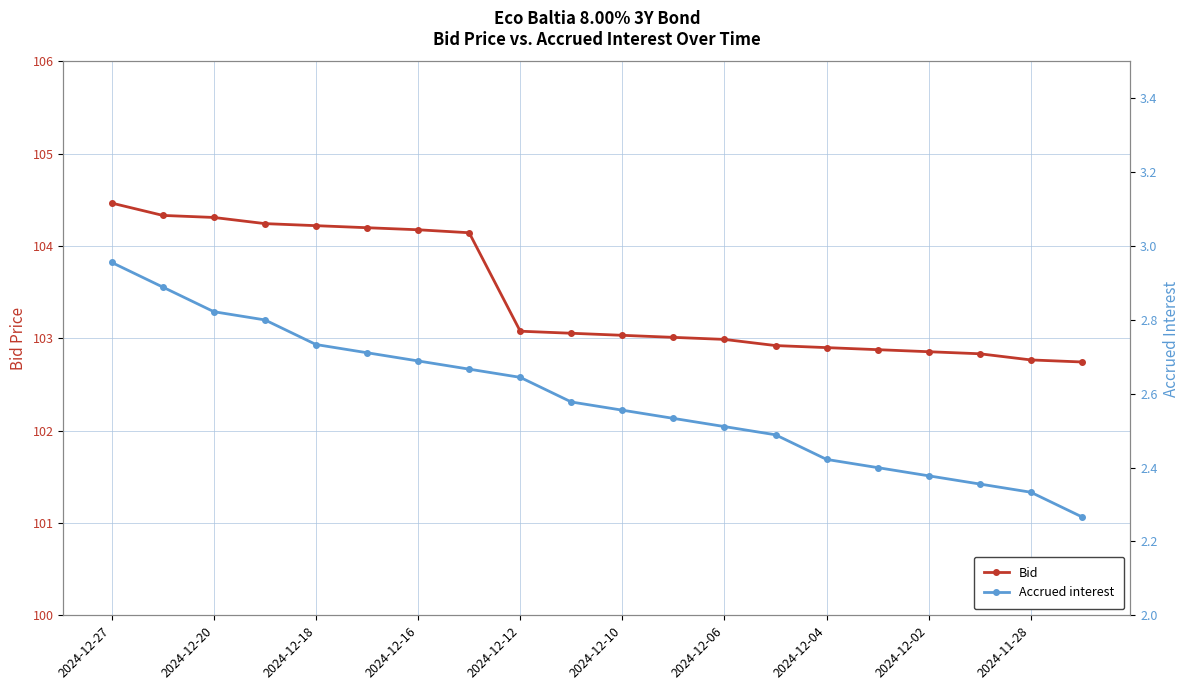

The Bid series shows 103.0 at 2024-12-06. True or false?

True